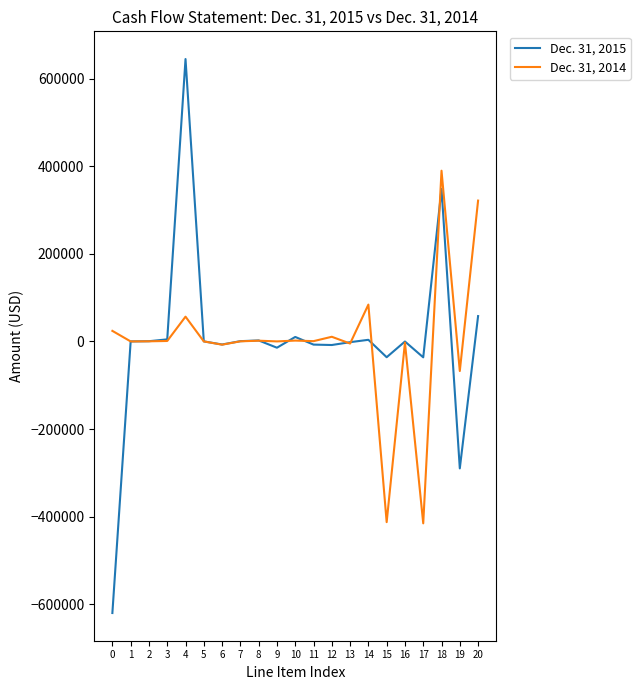

After their last crossing, which series has the higher values: Dec. 31, 2014 or Dec. 31, 2015?

Dec. 31, 2014